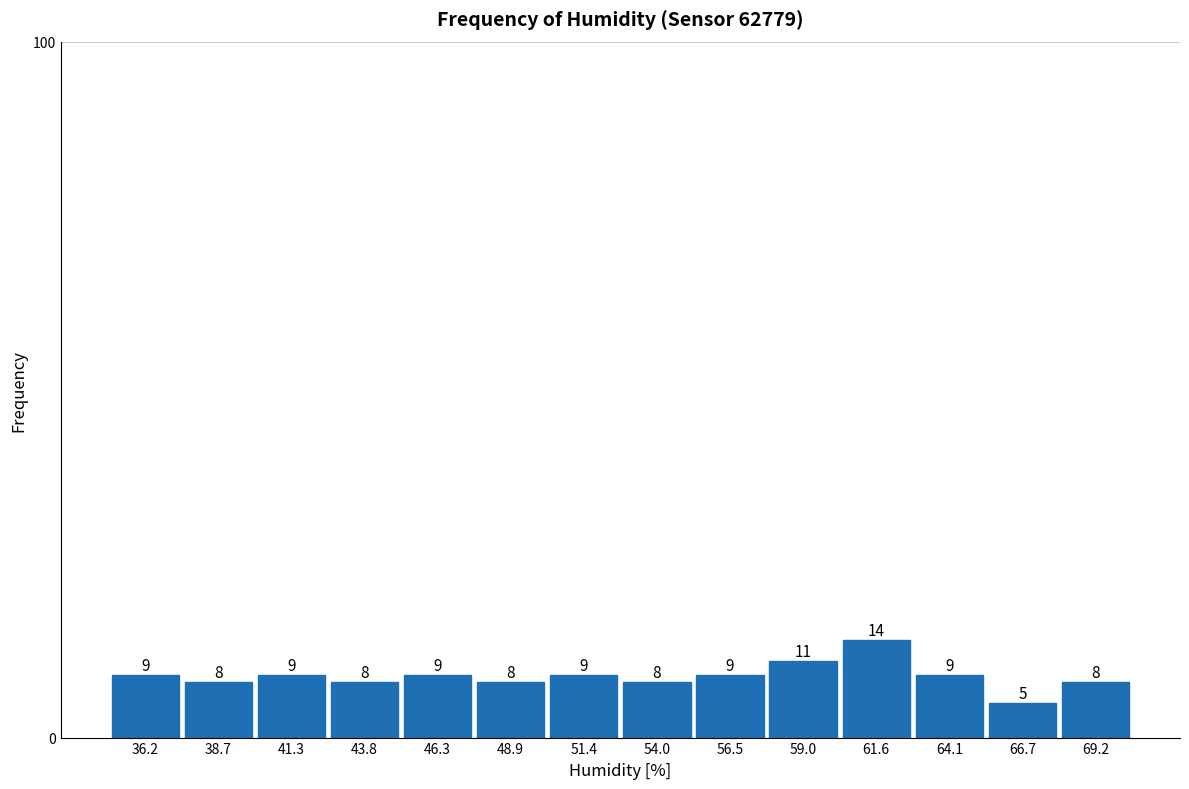

Reading left to right, list every bar in this chart as the range it spans on the x-axis followed by its height. The bar edges are not printed on the chart, so give them approximately, as read against the axis.

35.0 to 37.5: 9
37.5 to 40.0: 8
40.0 to 42.5: 9
42.5 to 45.0: 8
45.0 to 47.5: 9
47.5 to 50.0: 8
50.0 to 52.5: 9
52.5 to 55.0: 8
55.0 to 58.0: 9
58.0 to 60.5: 11
60.5 to 63.0: 14
63.0 to 65.5: 9
65.5 to 68.0: 5
68.0 to 70.5: 8